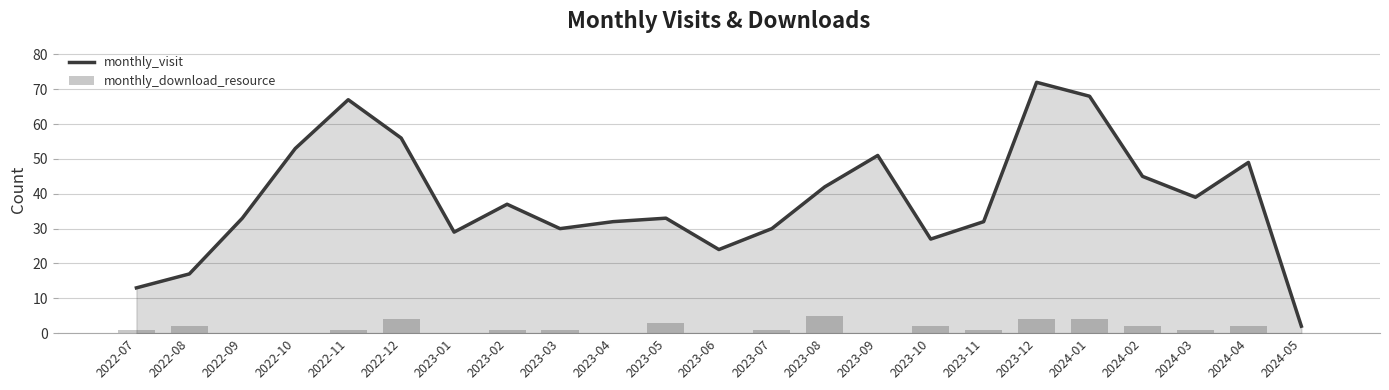

At which label does monthly_visit reach its peak?

2023-12